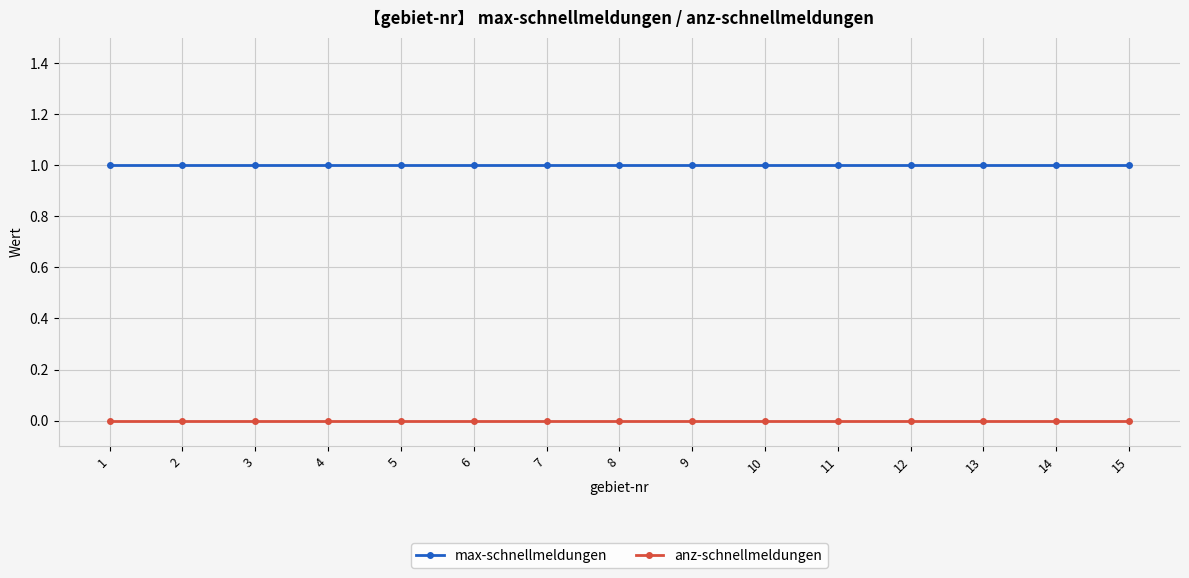

What is the highest value of the max-schnellmeldungen series?

1